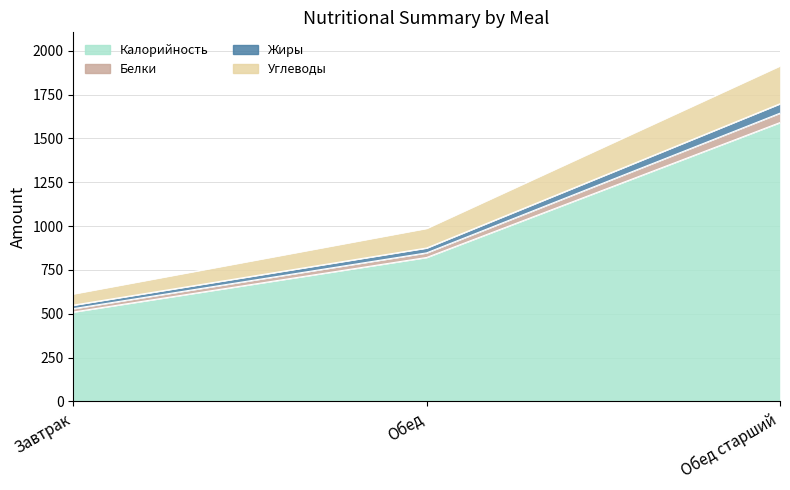

How many distinct data groups are displayed?

4